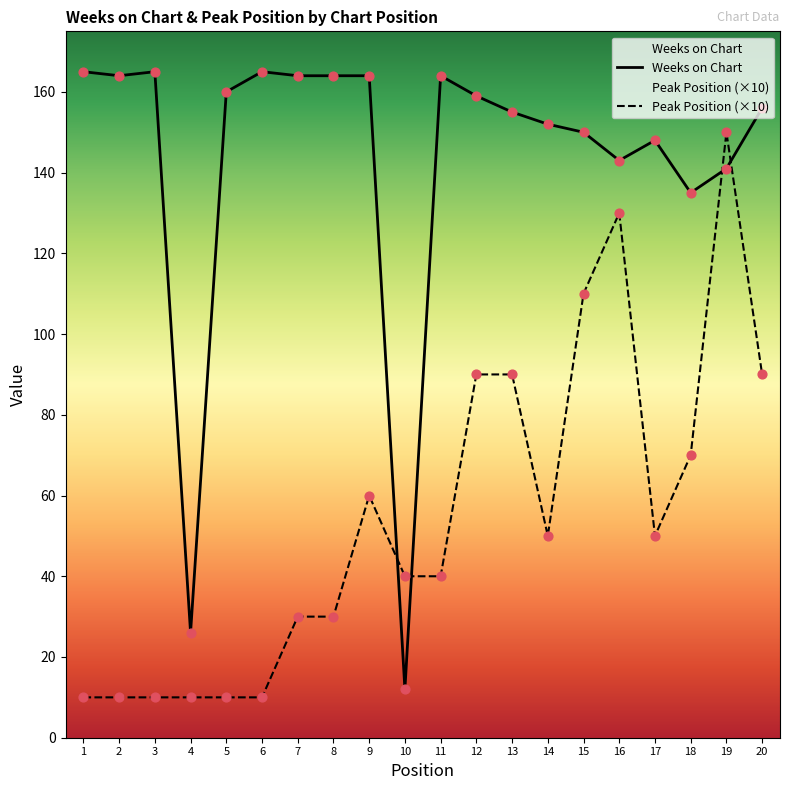

Is the value of Weeks on Chart at 17 greater than the value of Peak Position at 5?

Yes